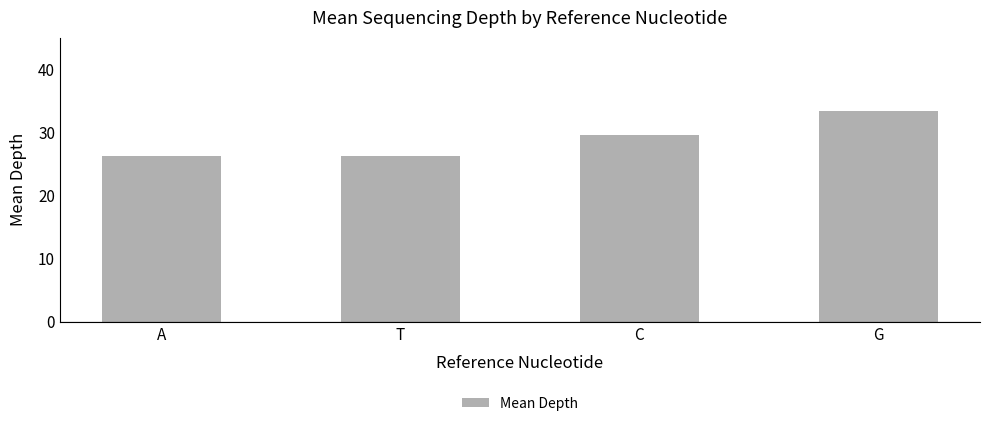

The chart shows a value of 33.4 at G. True or false?

True